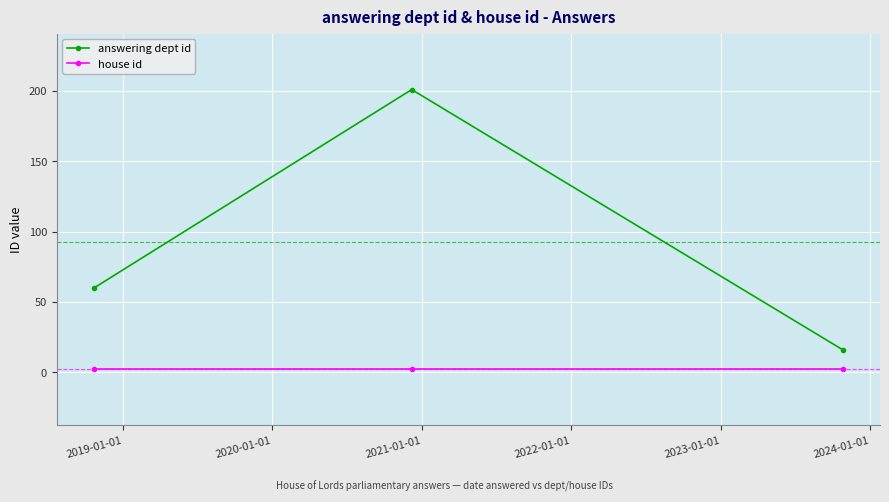

What is the maximum value shown in the chart?

201